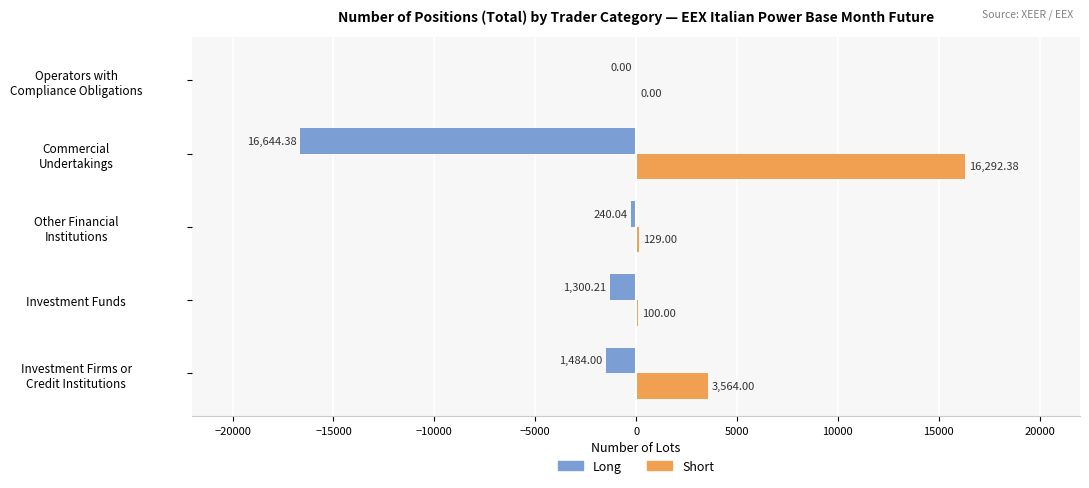

What are all the series names shown in the legend?

Long, Short